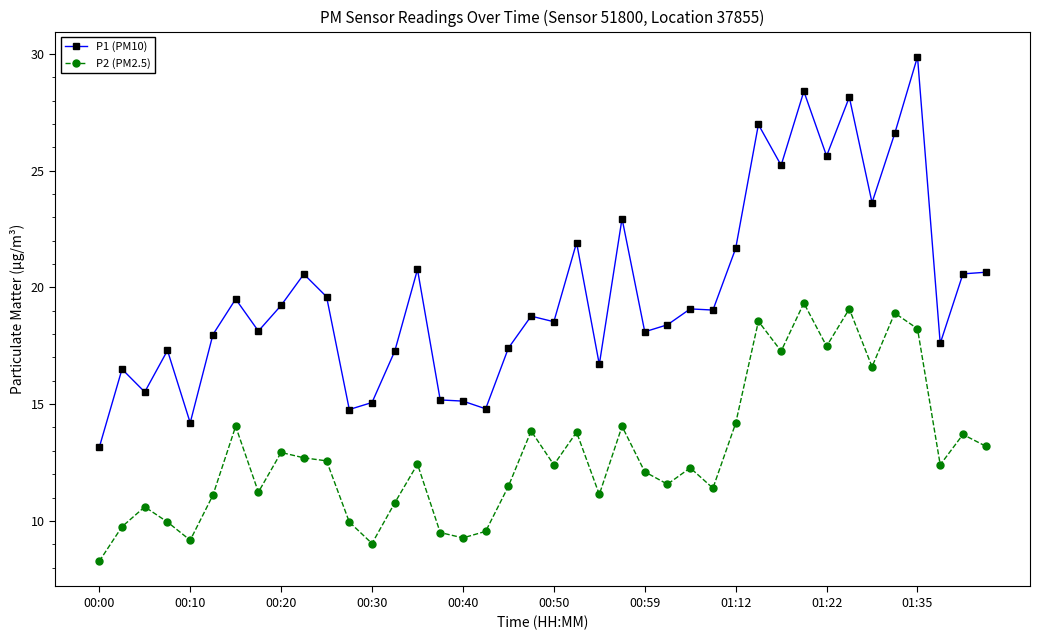

Is this an area chart (filled region under the line)?

No